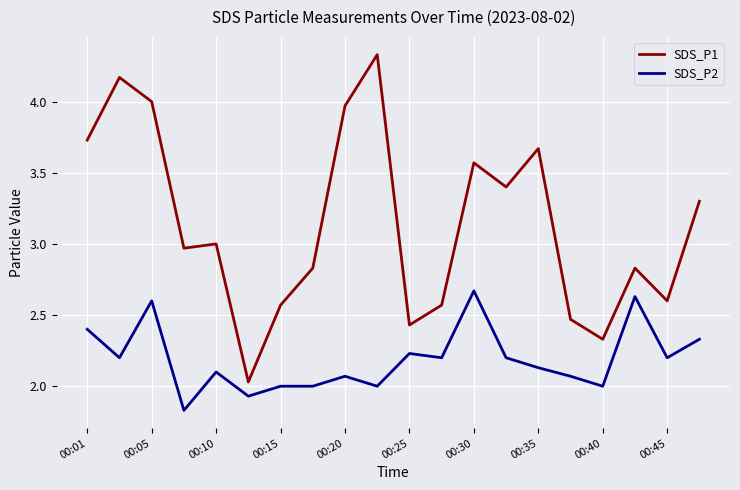

Rank the series by their average value, from lowest to highest.

SDS_P2, SDS_P1